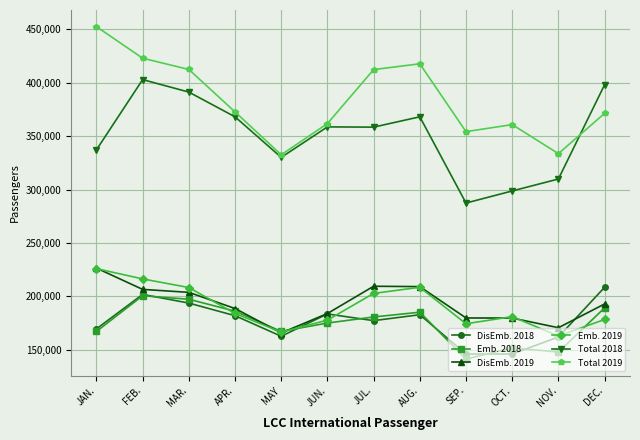

Which series changed the most between FEB. and SEP.?

Total 2018